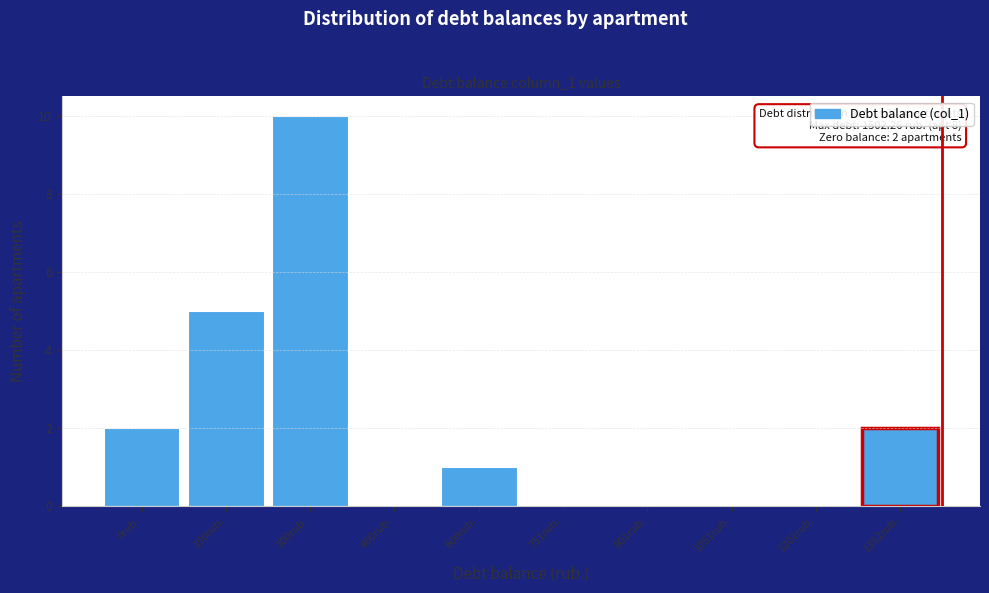

Reading left to right, transcribe all the data shown in this chart.

0rub.=2	150rub.=5	300rub.=10	450rub.=0	600rub.=1	751rub.=0	901rub.=0	1051rub.=0	1201rub.=0	1352rub.=2